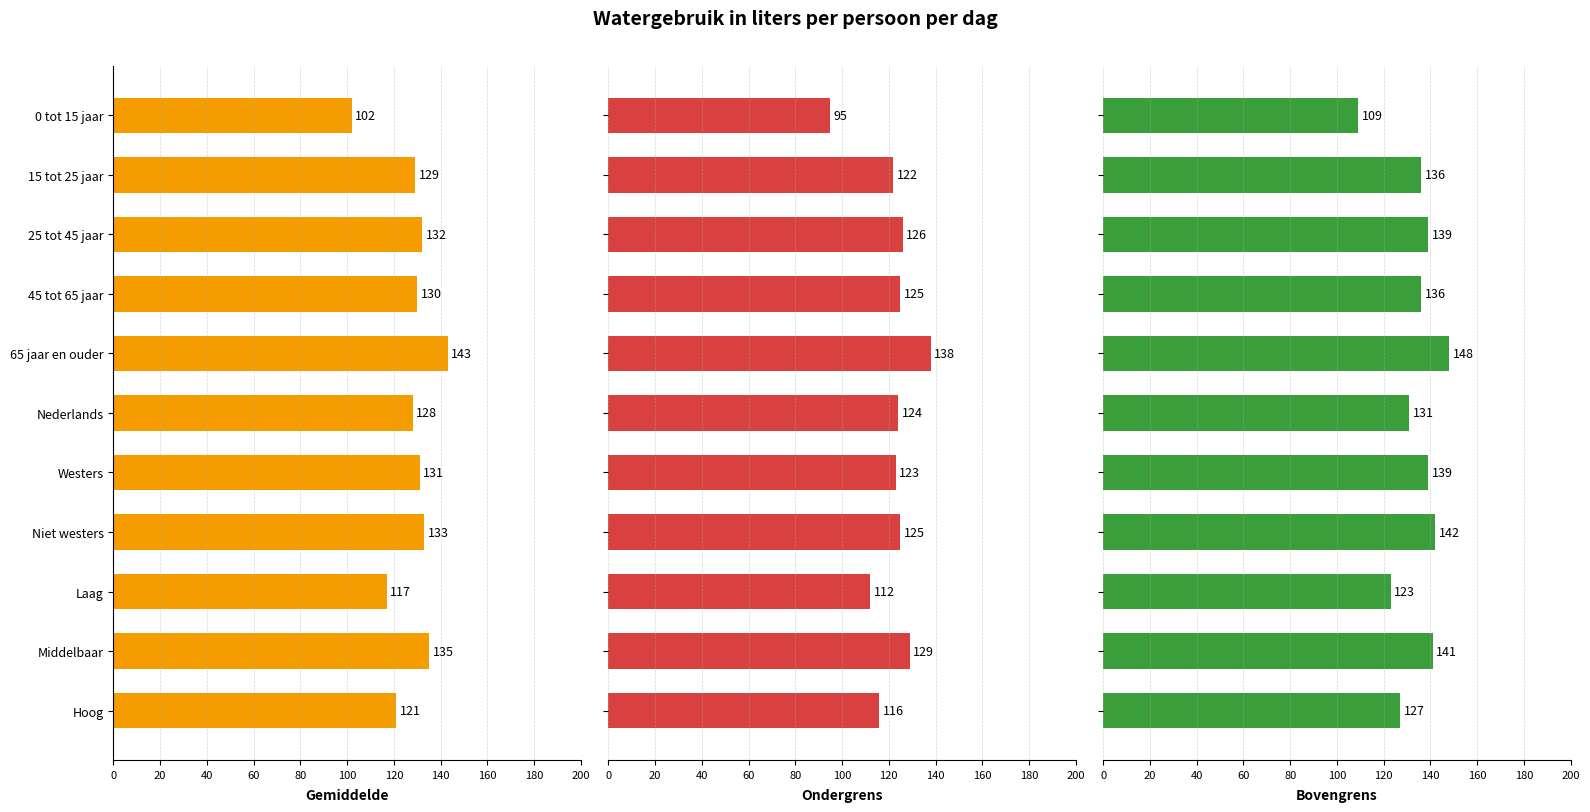

Reading left to right, extract all data points from this chart.

Gemiddelde: 102	129	132	130	143	128	131	133	117	135	121
Ondergrens: 95	122	126	125	138	124	123	125	112	129	116
Bovengrens: 109	136	139	136	148	131	139	142	123	141	127